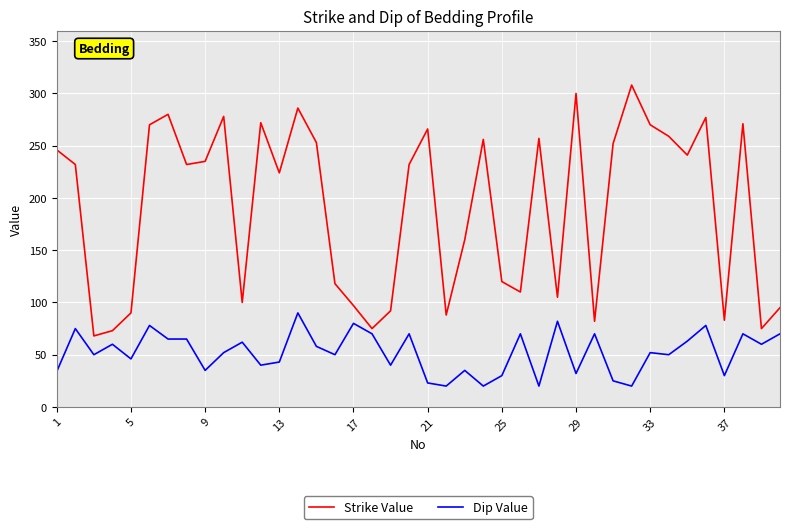

Rank the series by their maximum value, from highest to lowest.

Strike Value, Dip Value